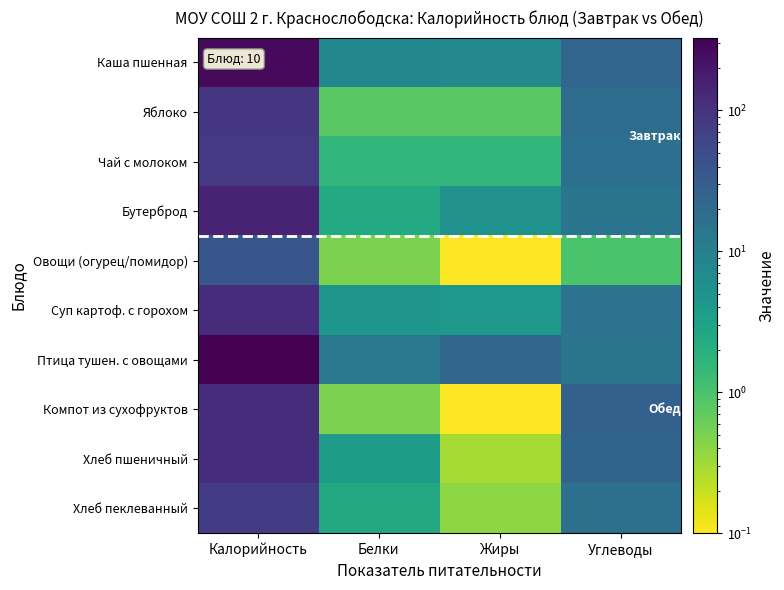

At how many categories does at least one series exceed 322?

1